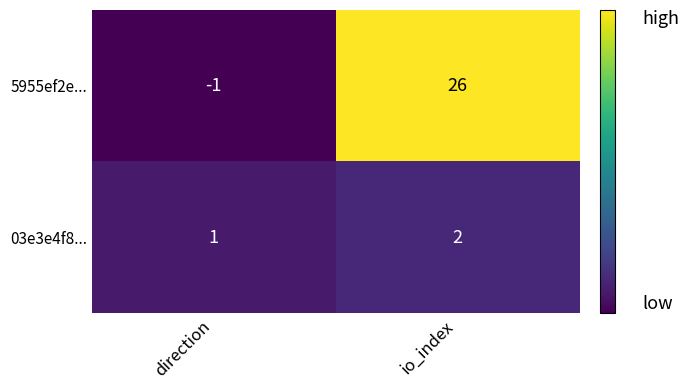

At which label is 5955ef2e... closest to 12?

direction